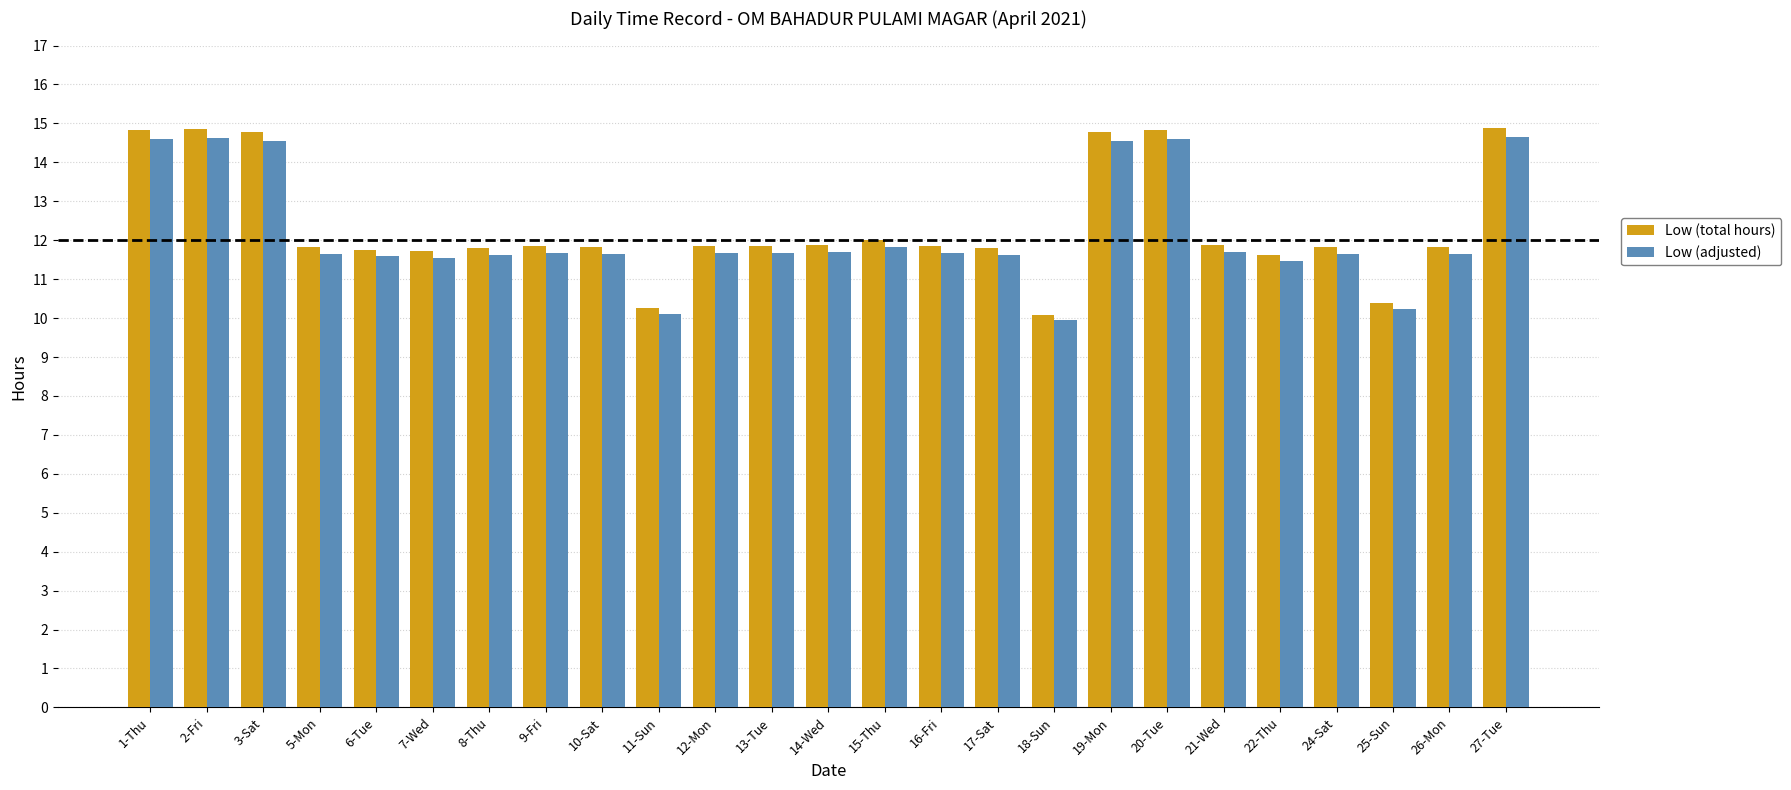

What is the difference between the second highest and minimum values in the Low (adjusted) series?

4.7